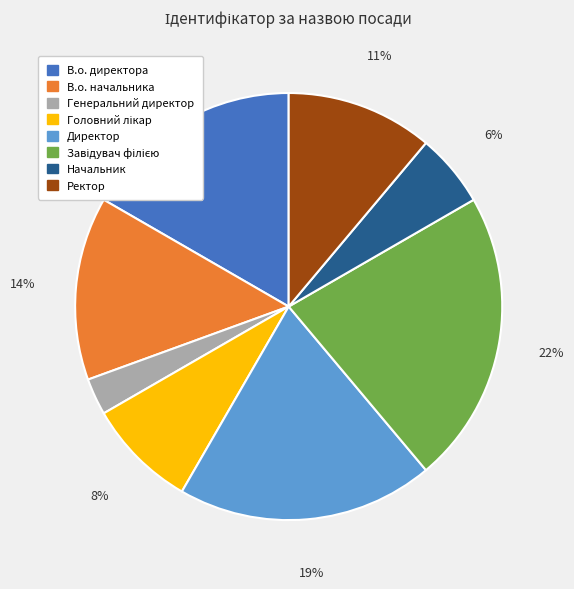

Which slice is the smallest?

Генеральний директор